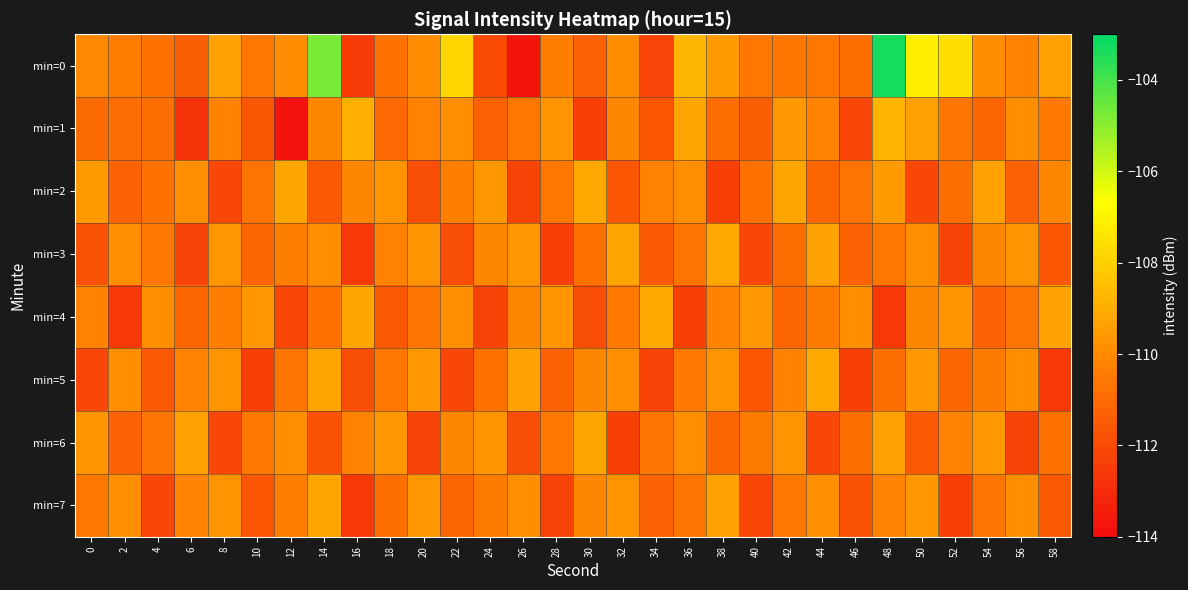

What is the difference between the highest and lowest values at 18?

1.9